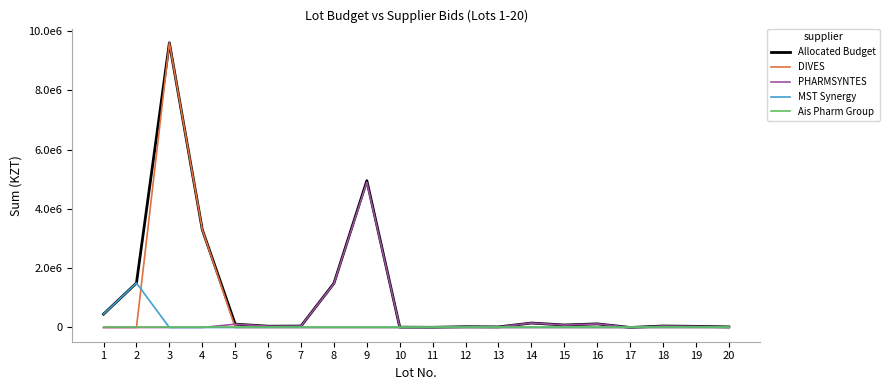

Does the chart have visible grid lines?

No